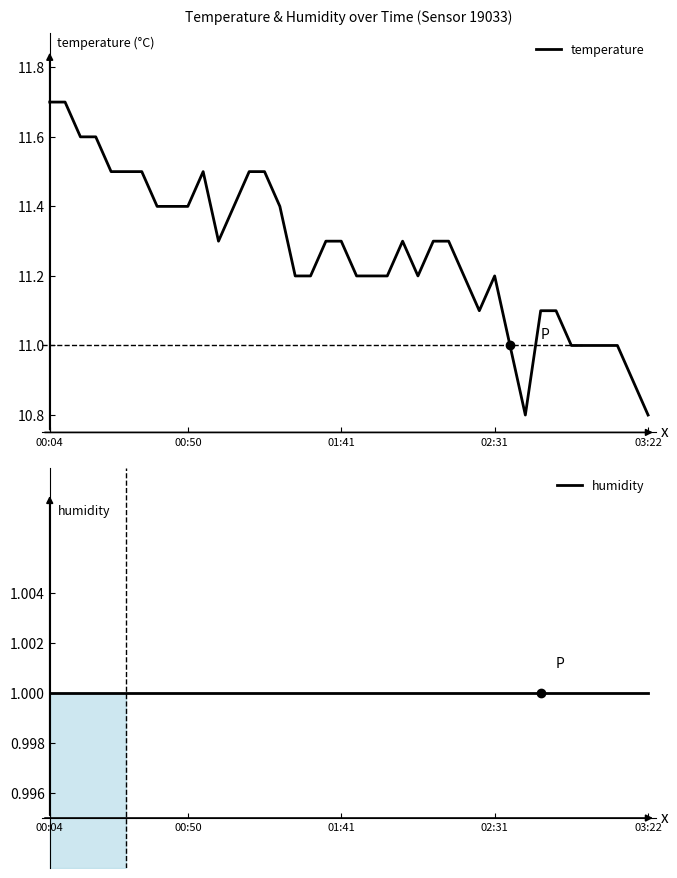

Between 36 and 37, which series saw the biggest shift?

temperature